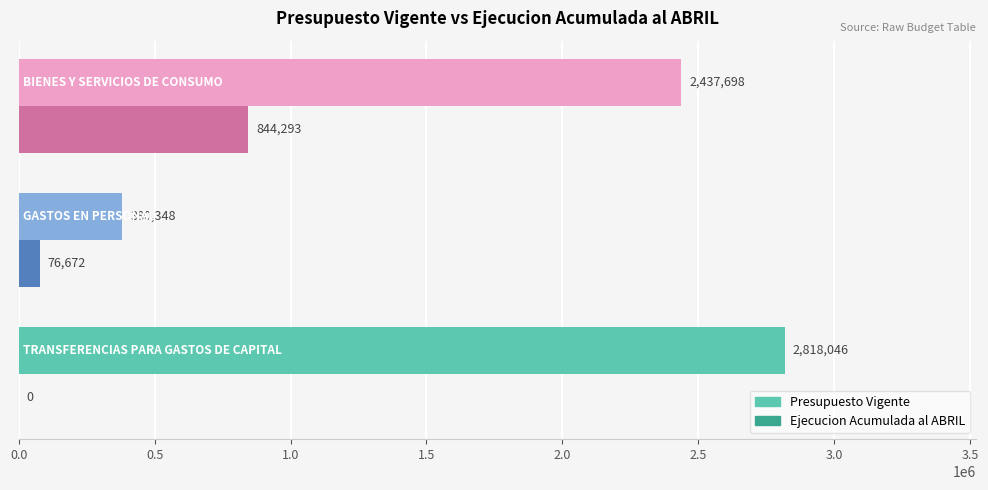

What is the highest value of the Presupuesto Vigente series?

2818046